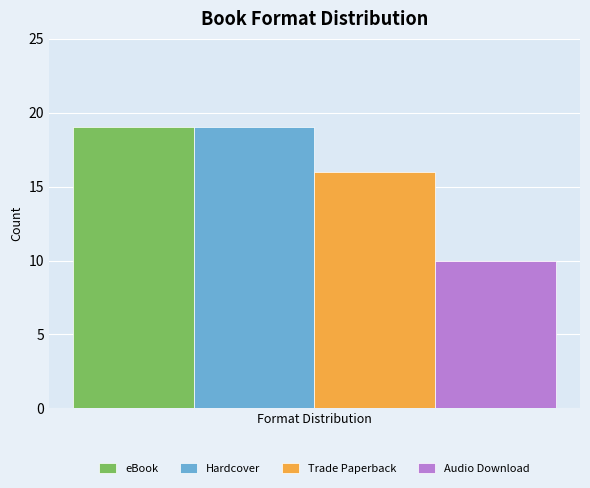

What is the maximum value for Trade Paperback?

16